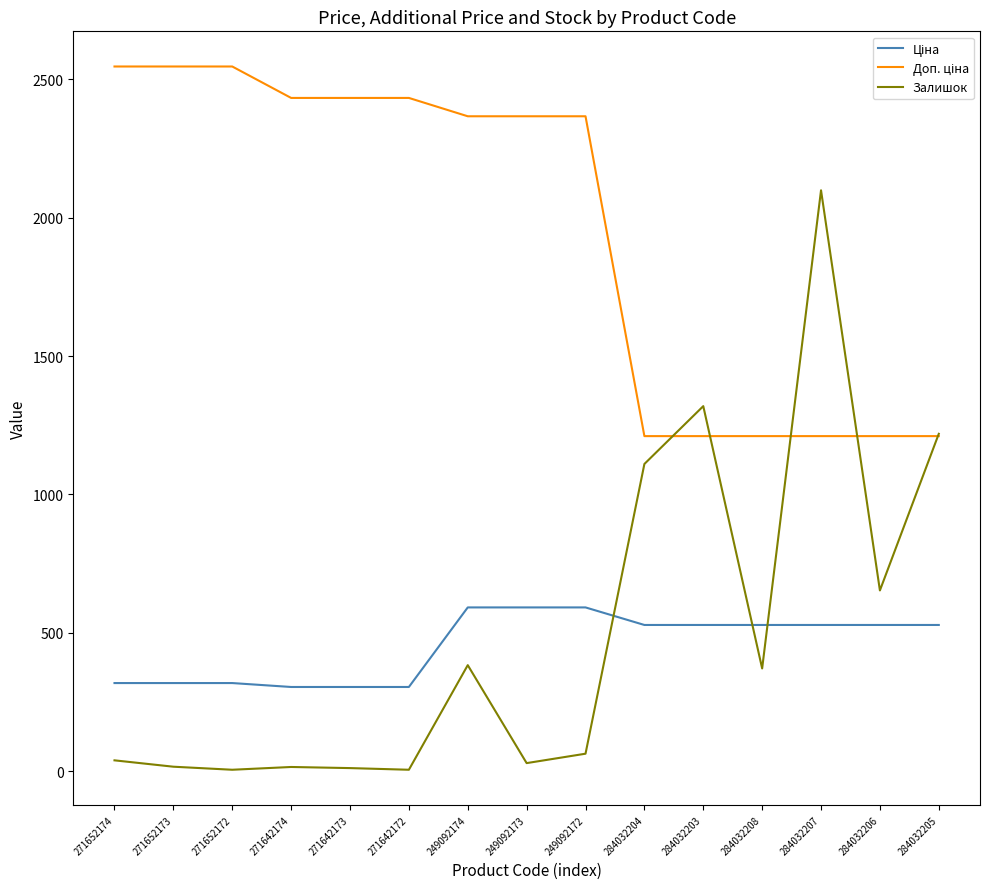

At which label is Залишок closest to 1052?

284032204